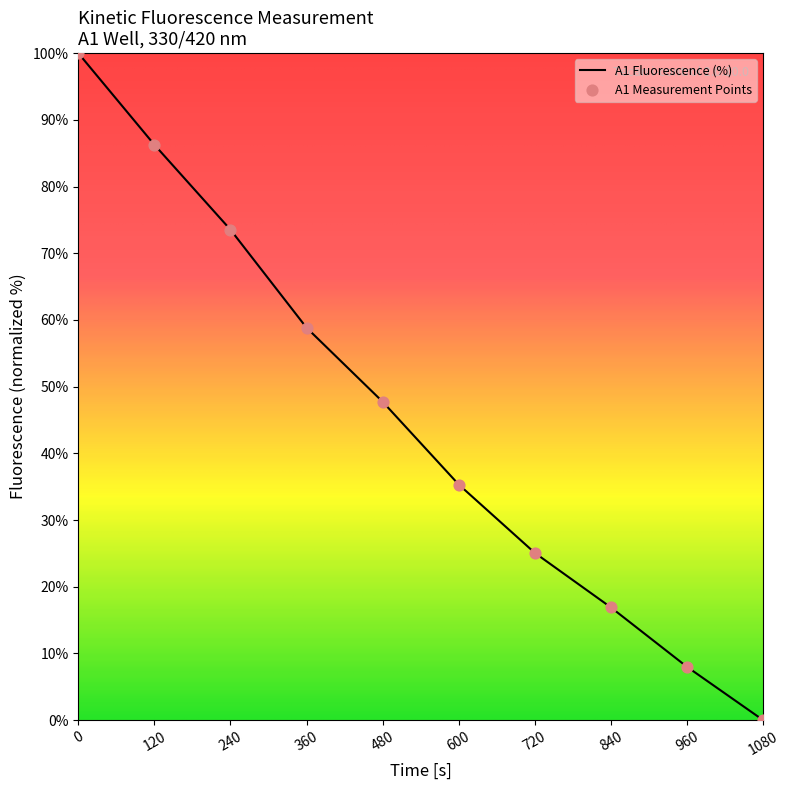

What is the ratio of the value at 120 to the value at 480?

1.8